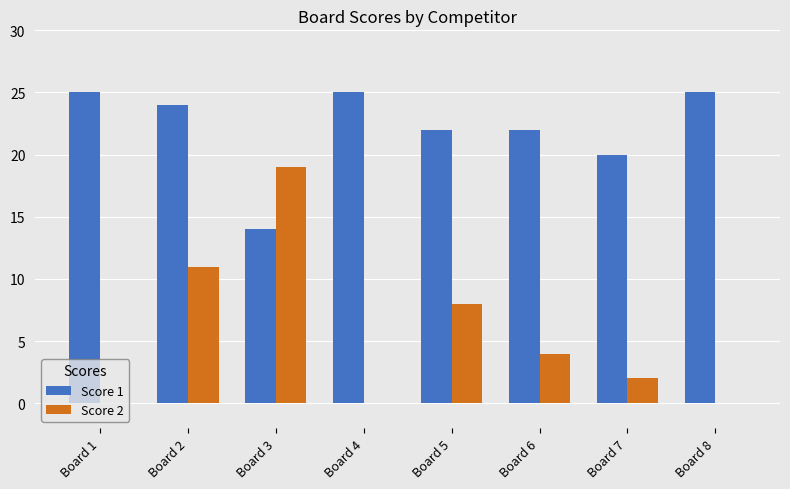

Which series changed the most between Board 5 and Board 7?

Score 2